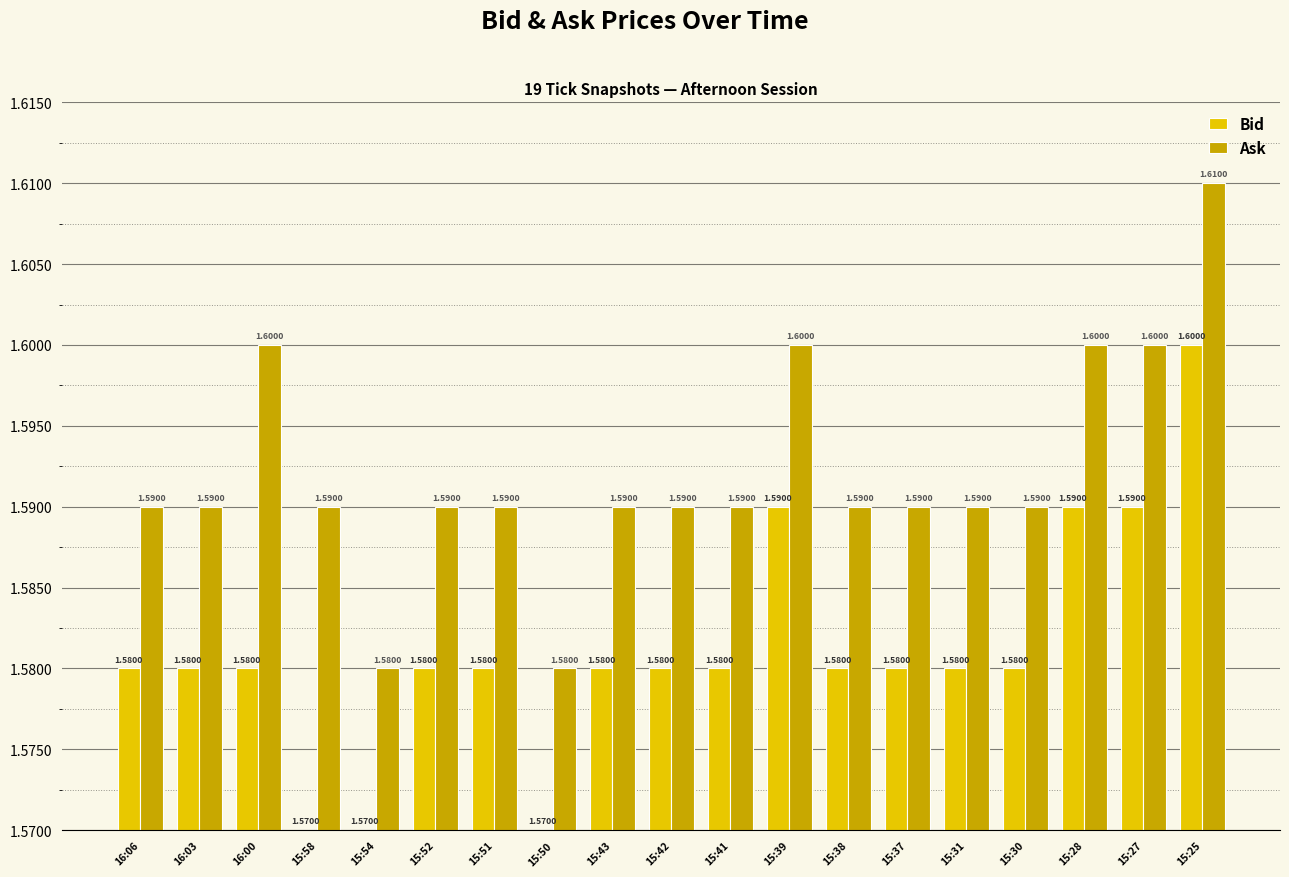

What is the sum of the Ask values at 15:25 and 15:42?

3.2